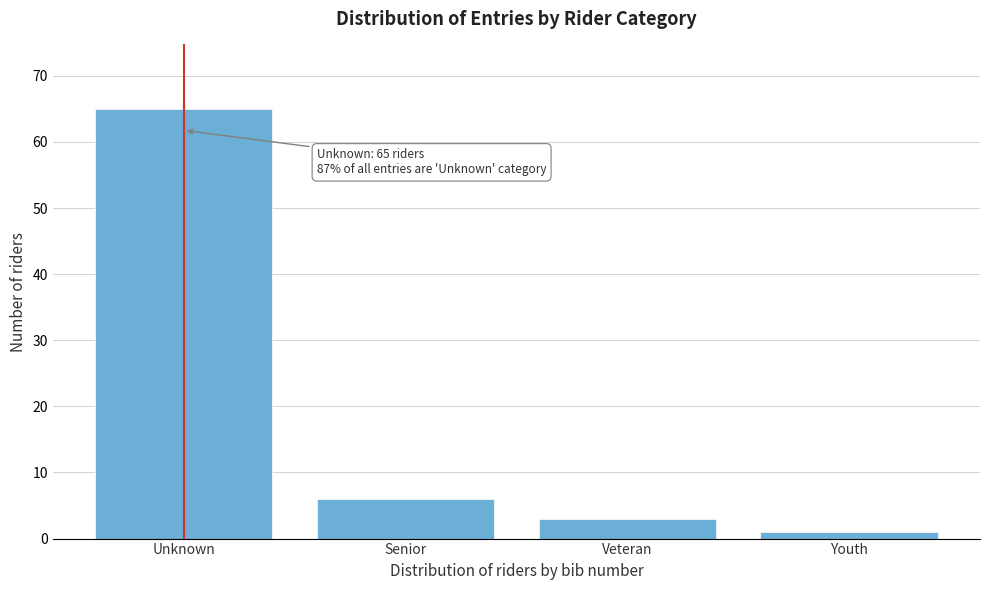

Reading left to right, transcribe all the data shown in this chart.

Unknown=65	Senior=6	Veteran=3	Youth=1